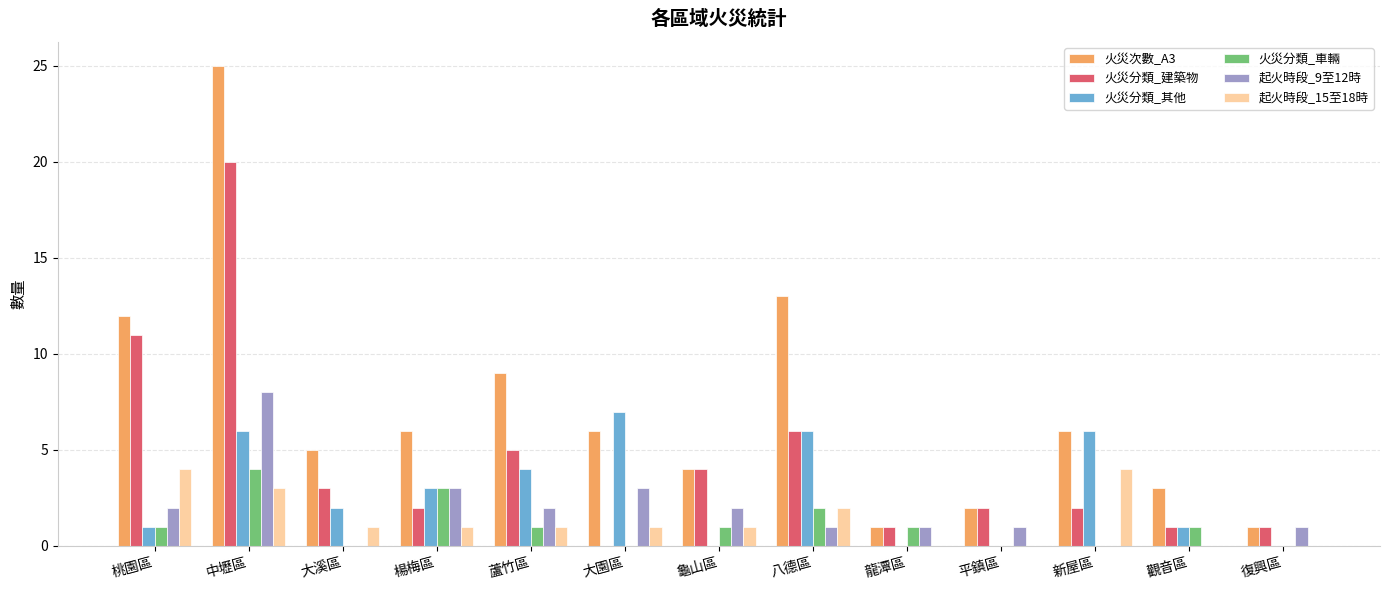

Reading right to left, list all the values displayed in this chart.

火災次數_A3: 1	3	6	2	1	13	4	6	9	6	5	25	12
火災分類_建築物: 1	1	2	2	1	6	4	0	5	2	3	20	11
火災分類_其他: 0	1	6	0	0	6	0	7	4	3	2	6	1
火災分類_車輛: 0	1	0	0	1	2	1	0	1	3	0	4	1
起火時段_9至12時: 1	0	0	1	1	1	2	3	2	3	0	8	2
起火時段_15至18時: 0	0	4	0	0	2	1	1	1	1	1	3	4